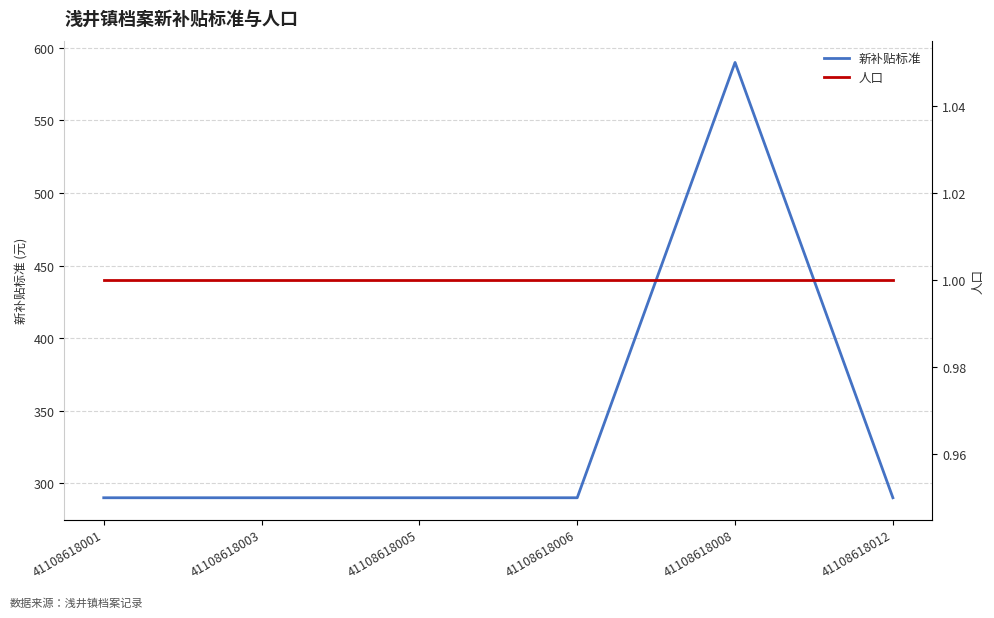

Which series has the largest total across all categories?

新补贴标准